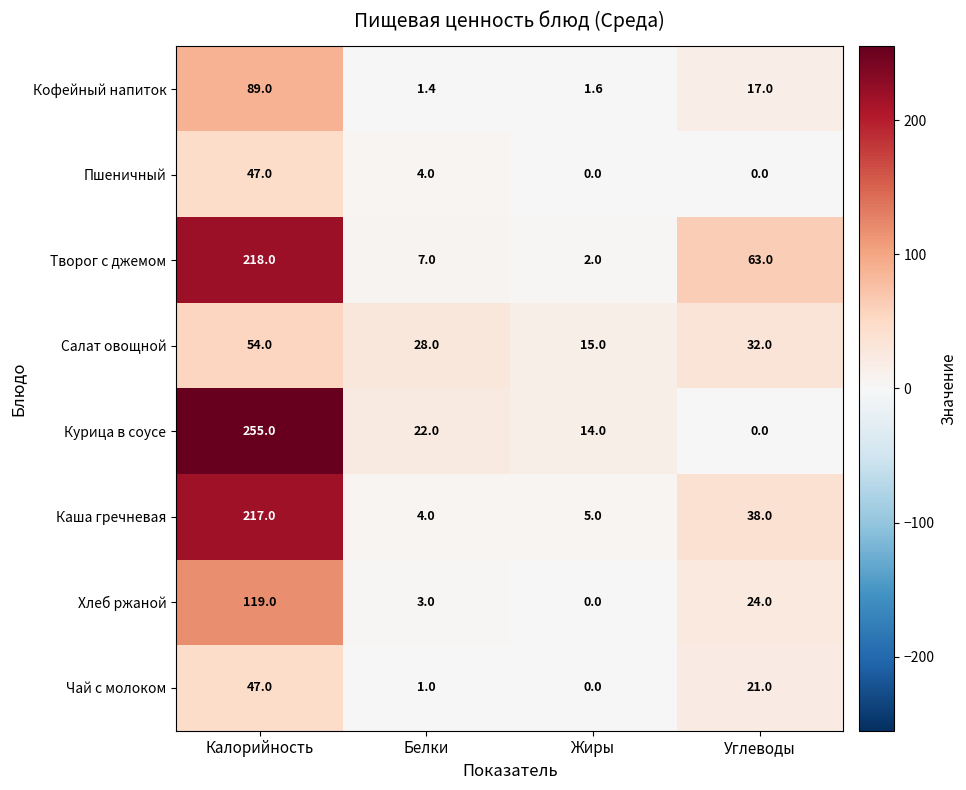

At which category is the sum across all series the highest?

Калорийность